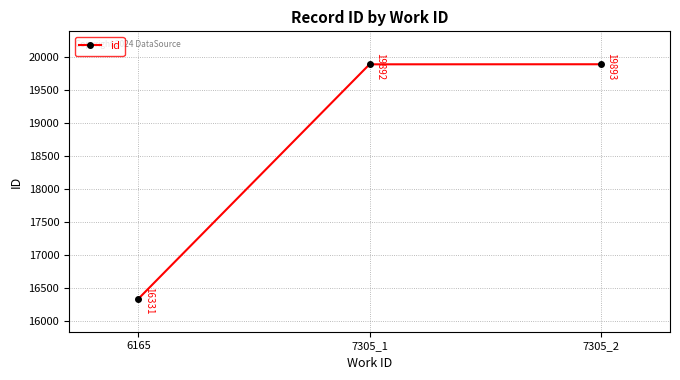

Read the value at 7305_1, to the nearest 50.

19900